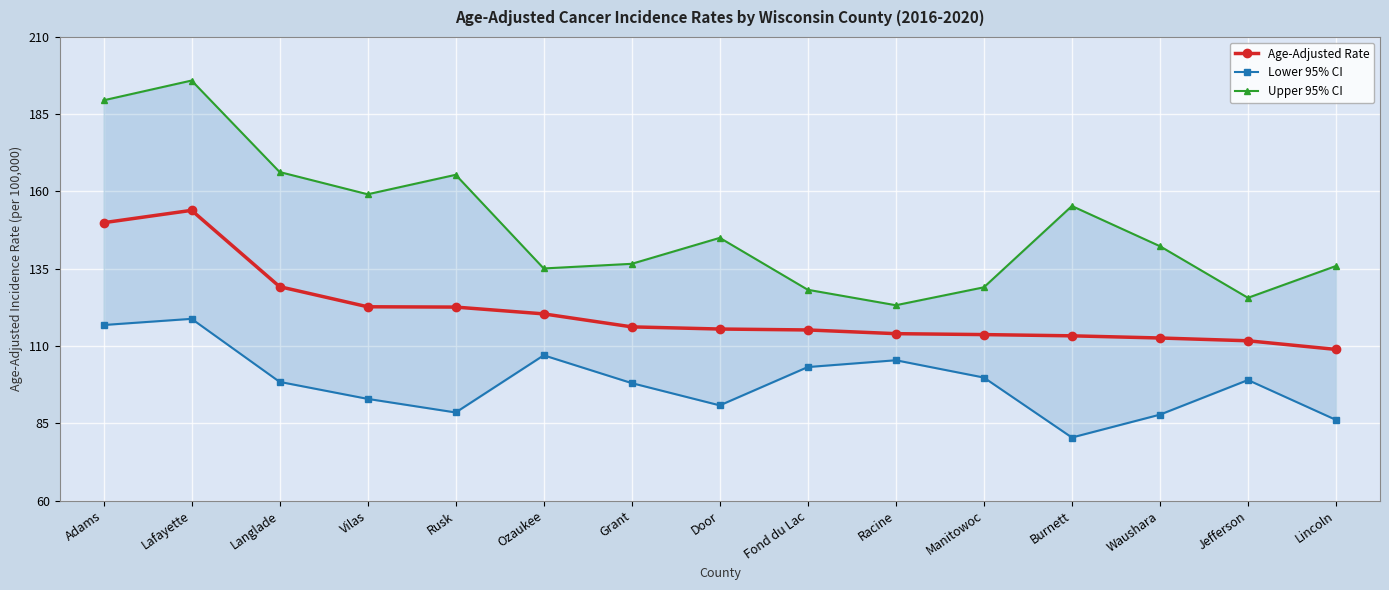

What is the lowest value of the Age-Adjusted Rate series?

108.9